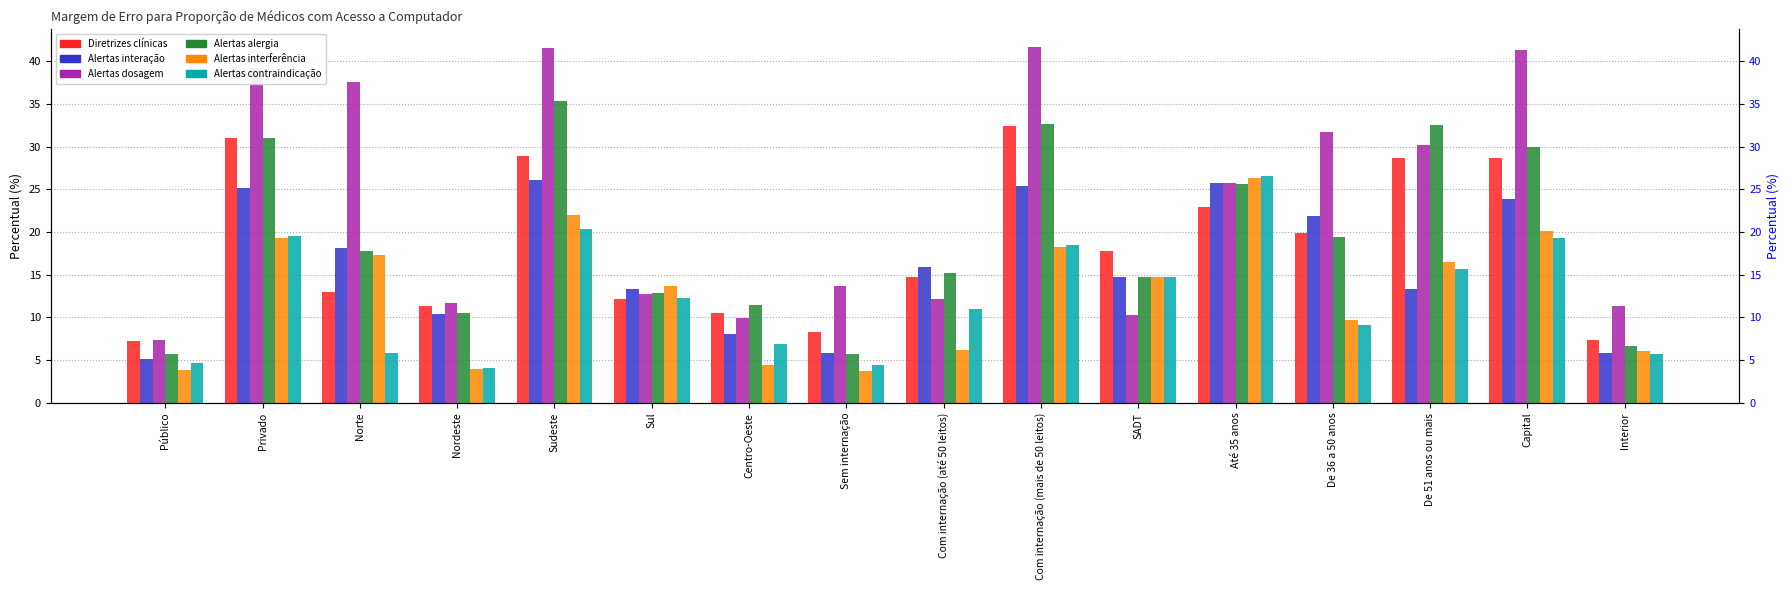

Count the number of categories in the chart.

16